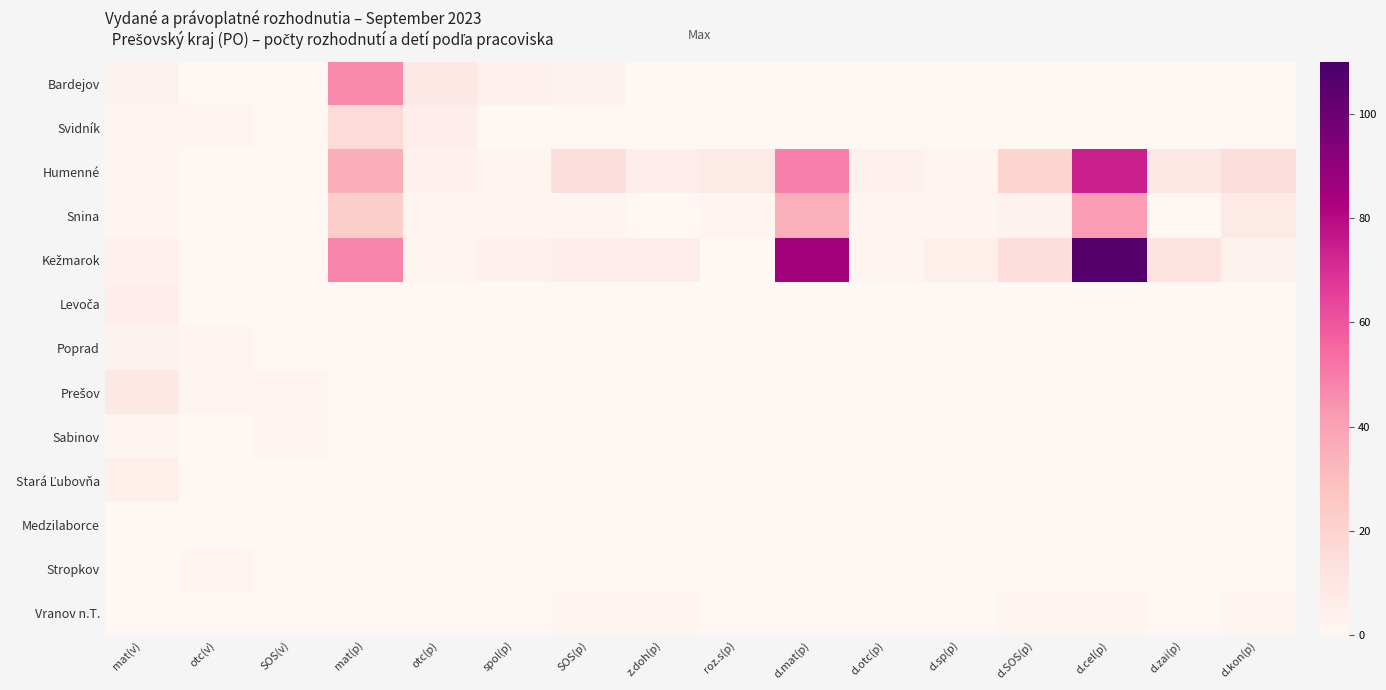

Which series has the widest spread of values?

Kežmarok